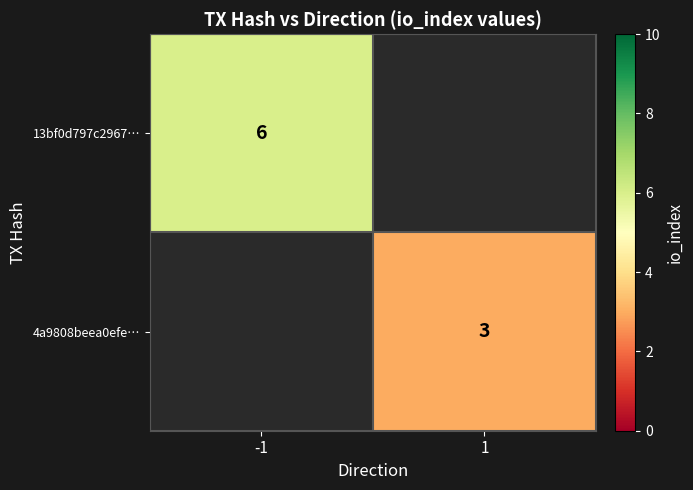

Is the value of 4a9808beea0efe… at 1 greater than the value of 13bf0d797c2967… at -1?

No